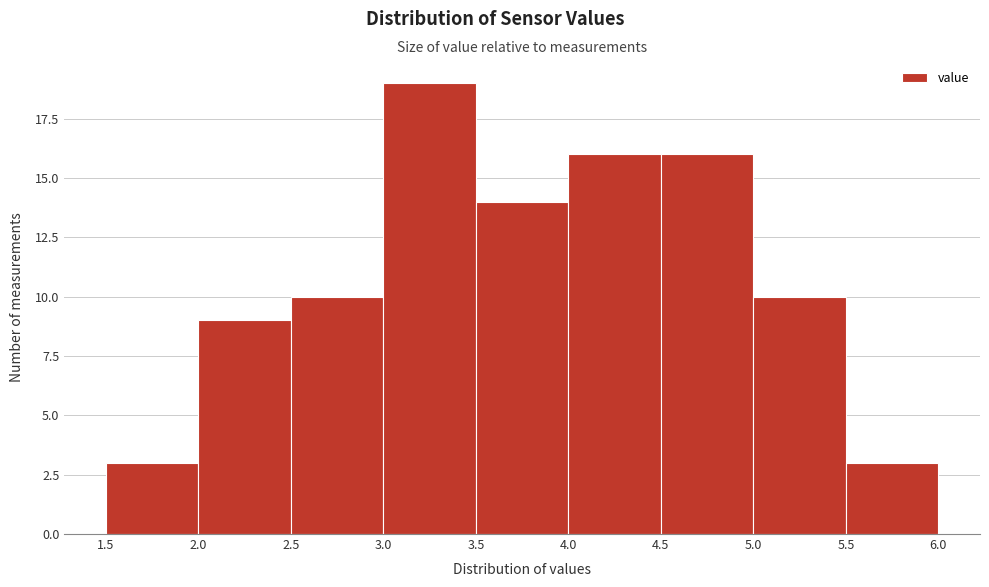

Over which range of the x-axis is the bar tallest?

3.0 to 3.5